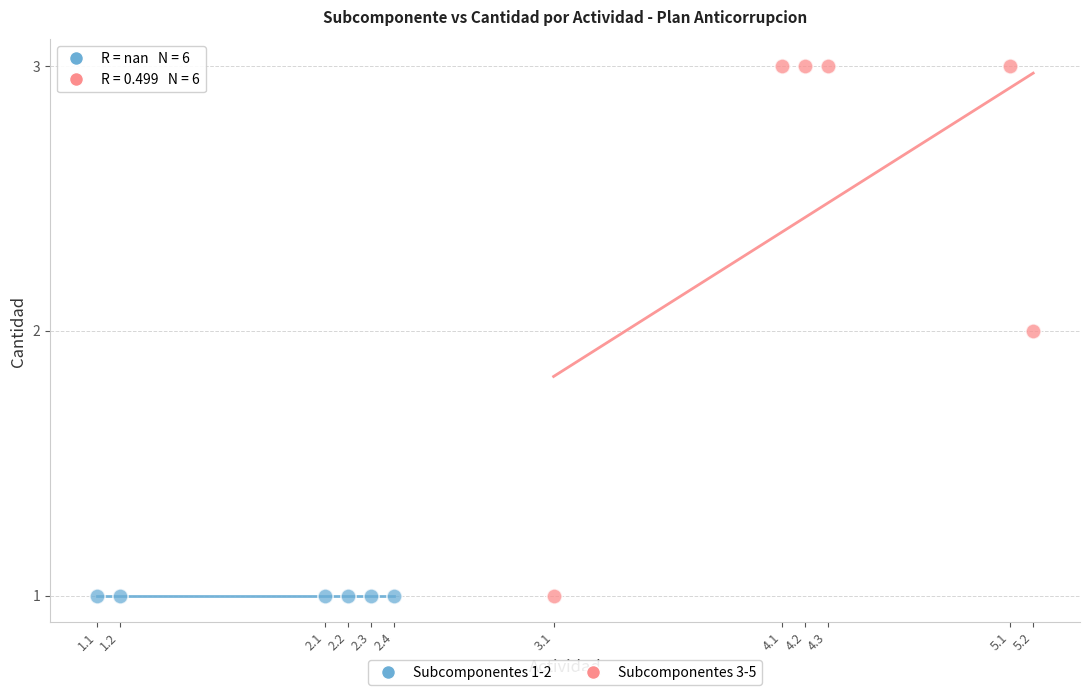

Which series reaches the maximum Y coordinate?

Subcomponentes 3-5